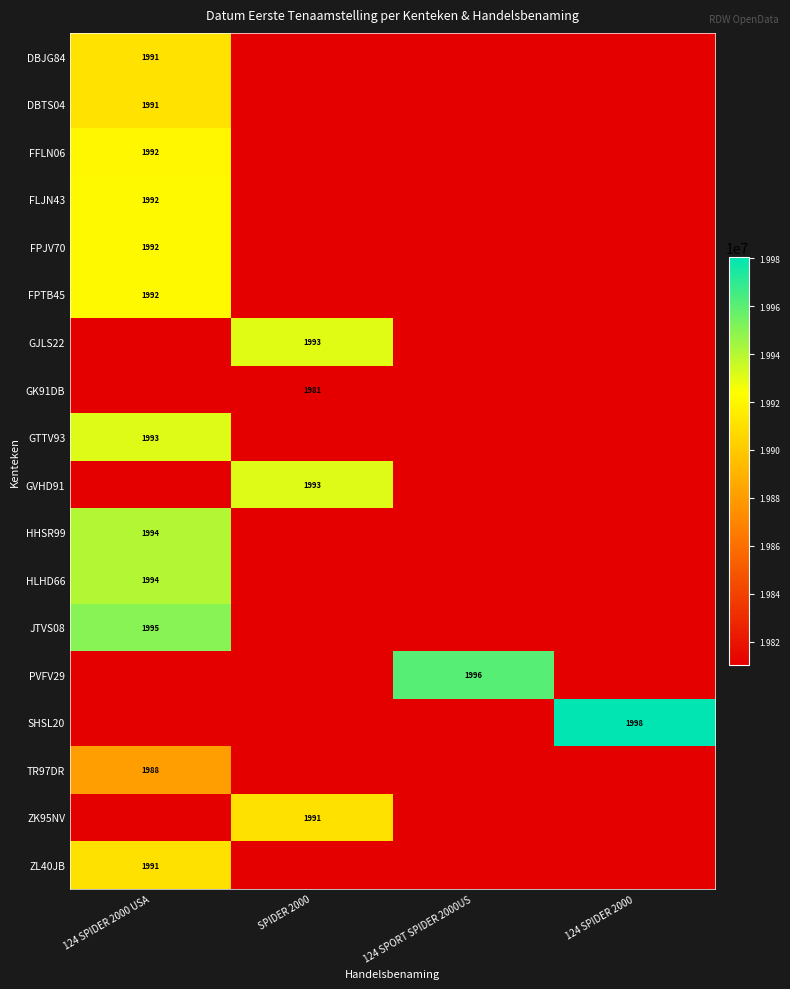

The HHSR99 series shows 860 at 124 SPIDER 2000 USA. True or false?

False